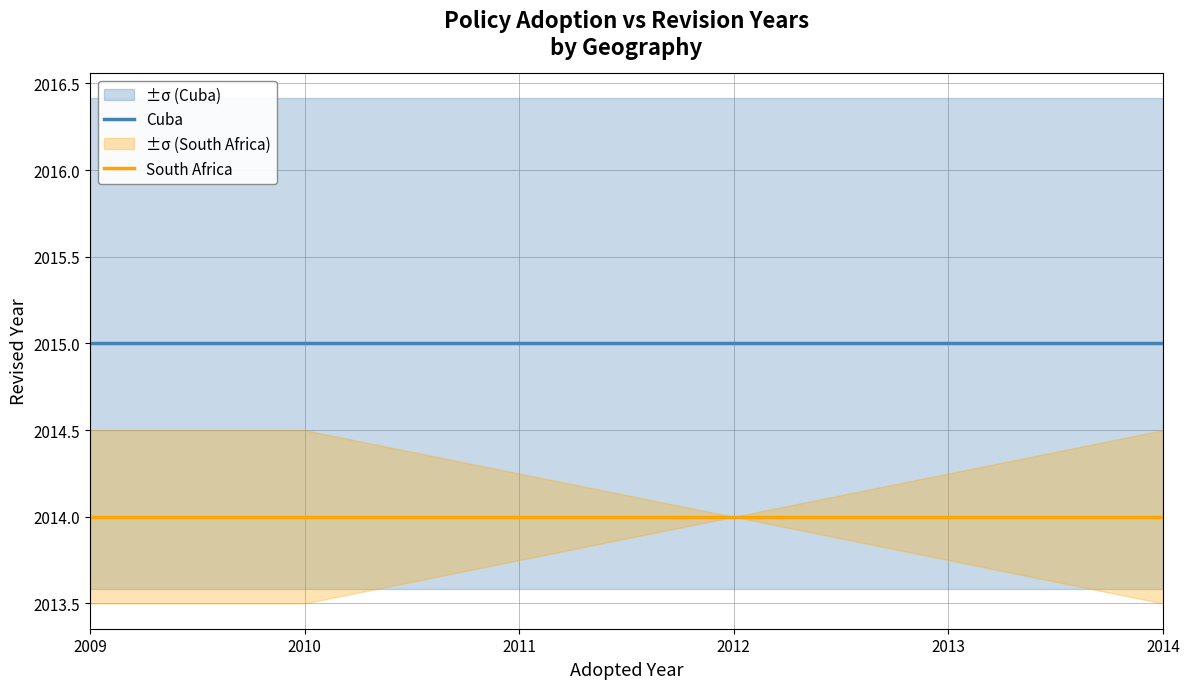

List the series in order of their peak value, lowest first.

South Africa, Cuba